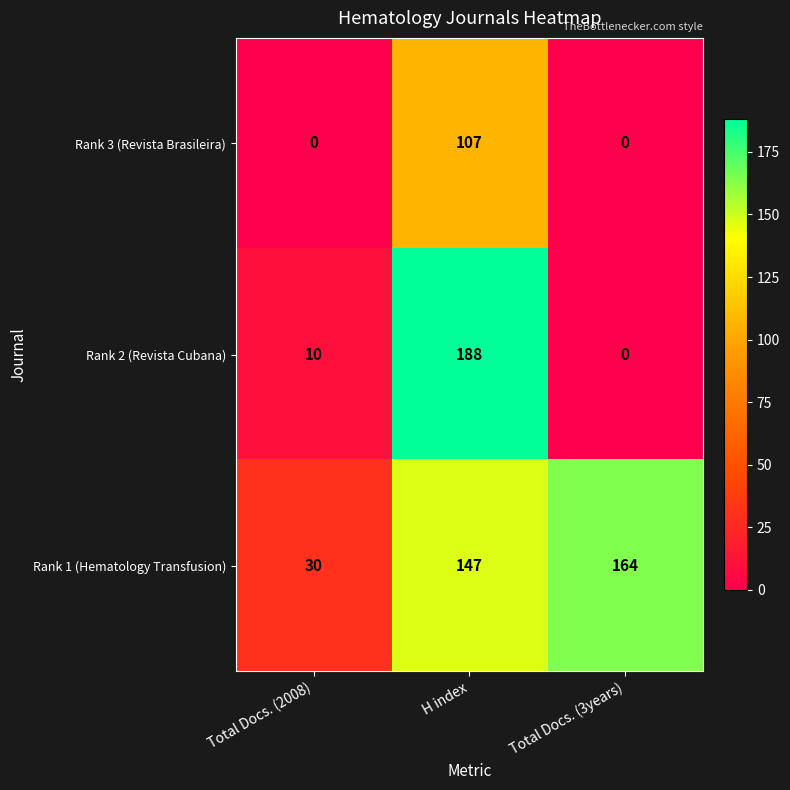

List the series in order of their peak value, highest first.

Rank 2 (Revista Cubana), Rank 1 (Hematology Transfusion), Rank 3 (Revista Brasileira)